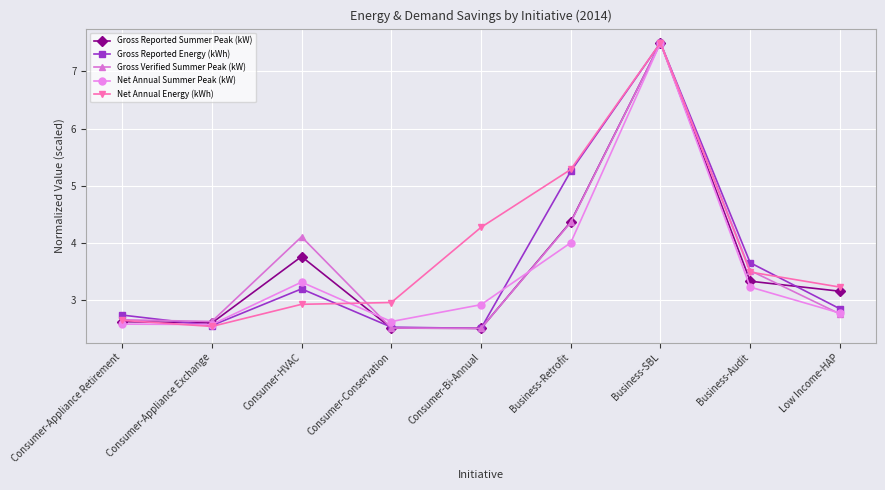

What is the average value of the Gross Reported Summer Peak (kW) series?

3.6